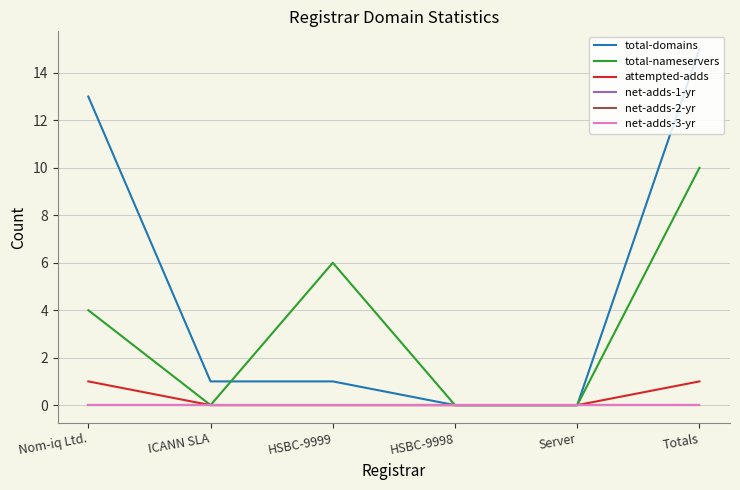

What is the sum of all total-domains values?

30